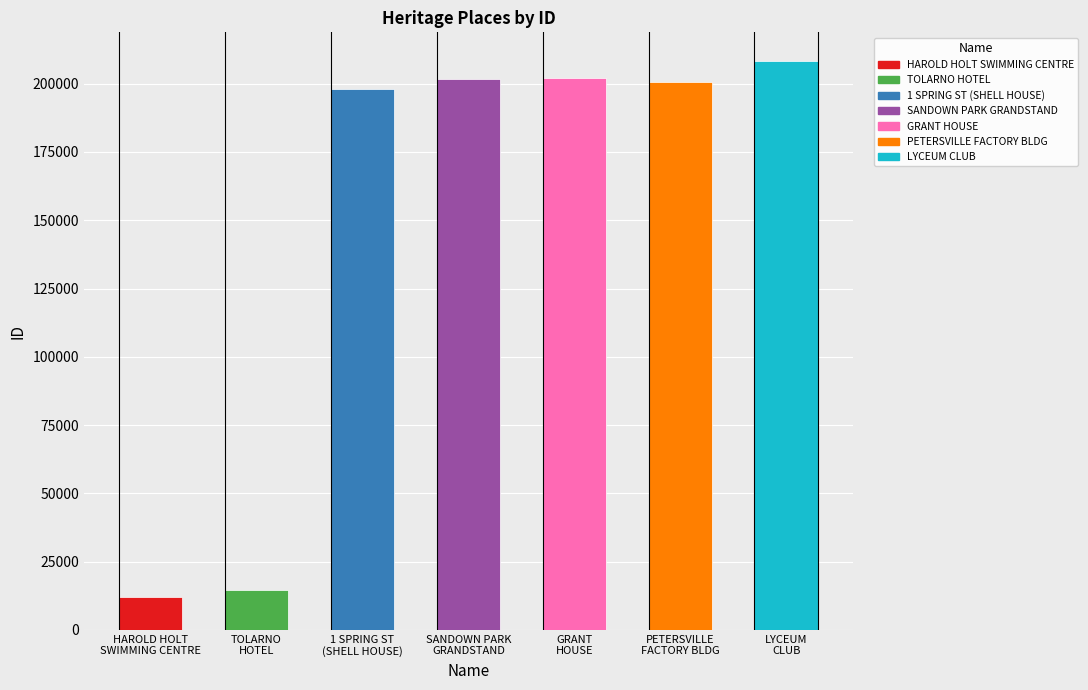

What is the maximum value shown in the chart?

208380